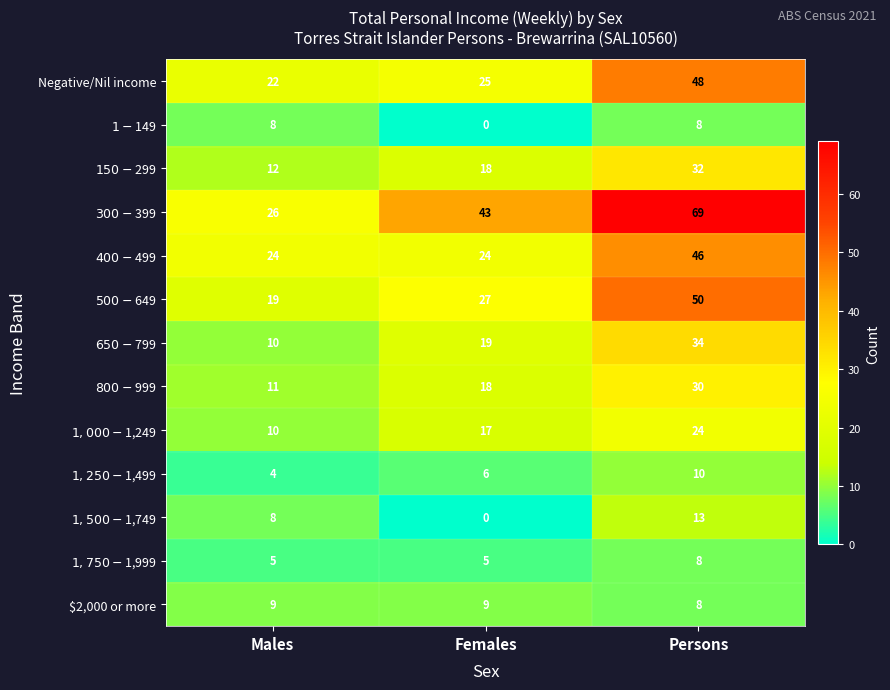

The $2,000 or more series shows 4 at Persons. True or false?

False